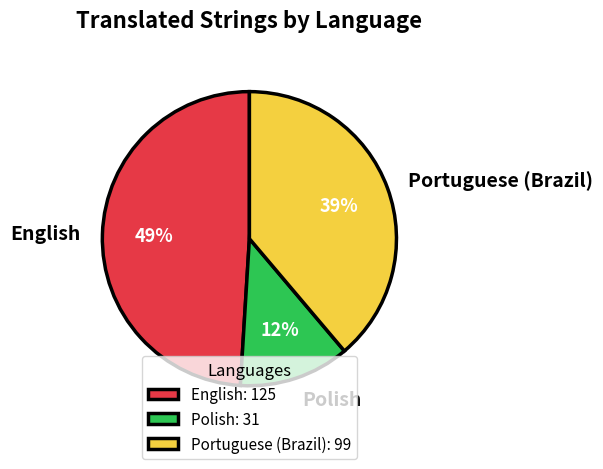

To the nearest percent, what is the combined percentage of English and Portuguese (Brazil)?

88%